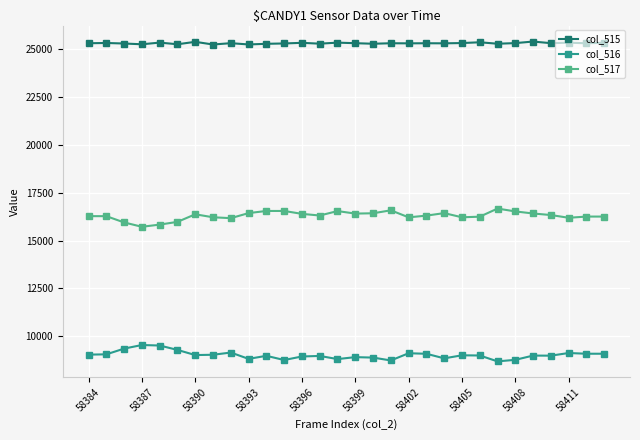

What is the difference between the maximum and minimum values in the col_515 series?

155